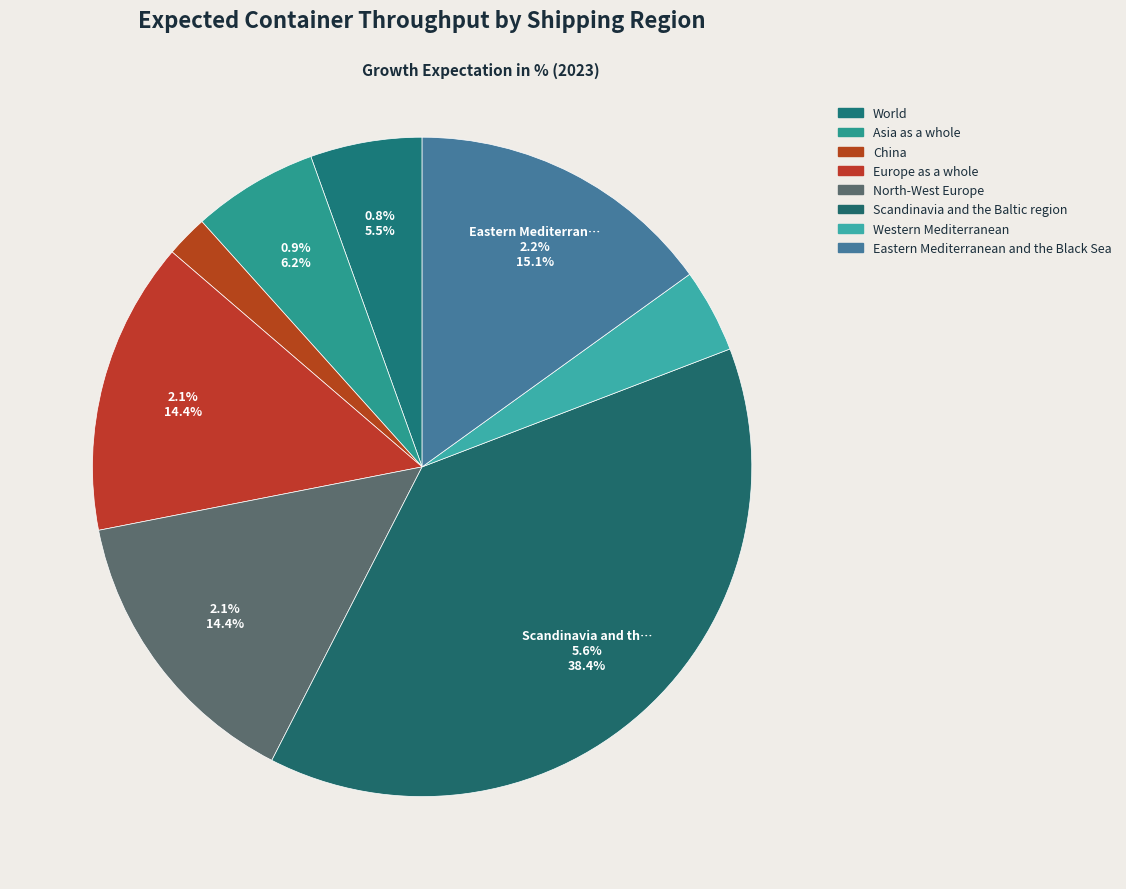

Approximately how many times larger is the value at North-West Europe compared to Europe as a whole?

1.0